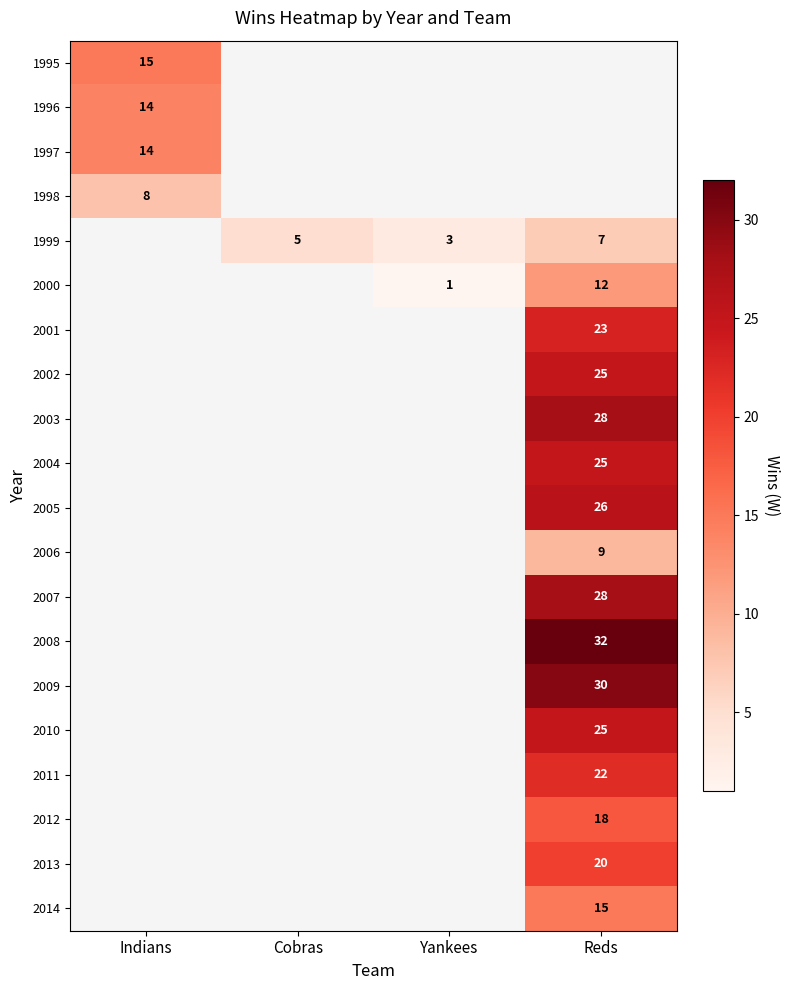

The value of 2010 at Reds is 17. True or false?

False